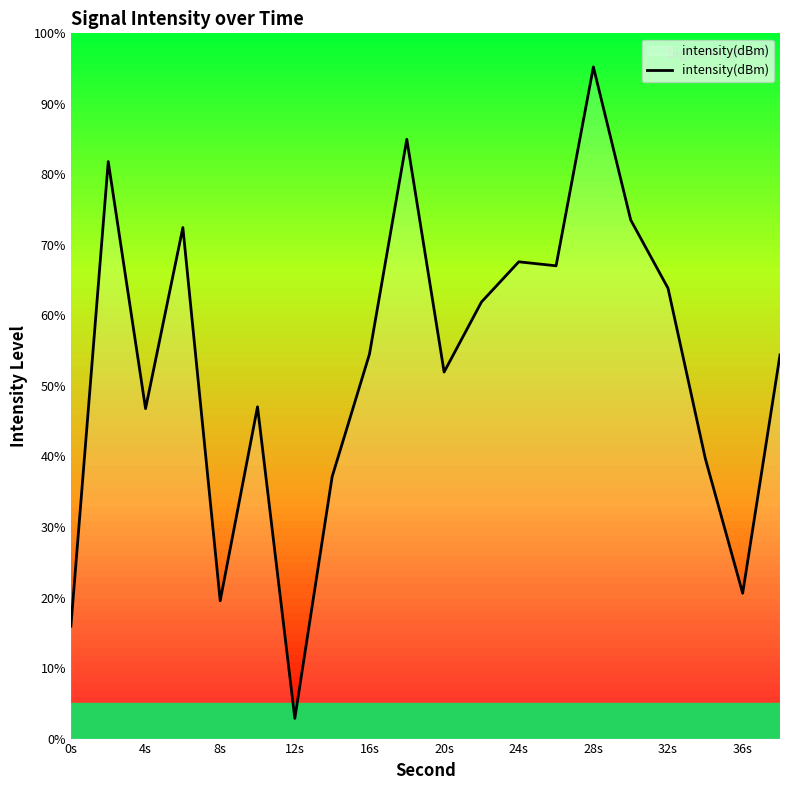

What is the sum of all values?

1058.9